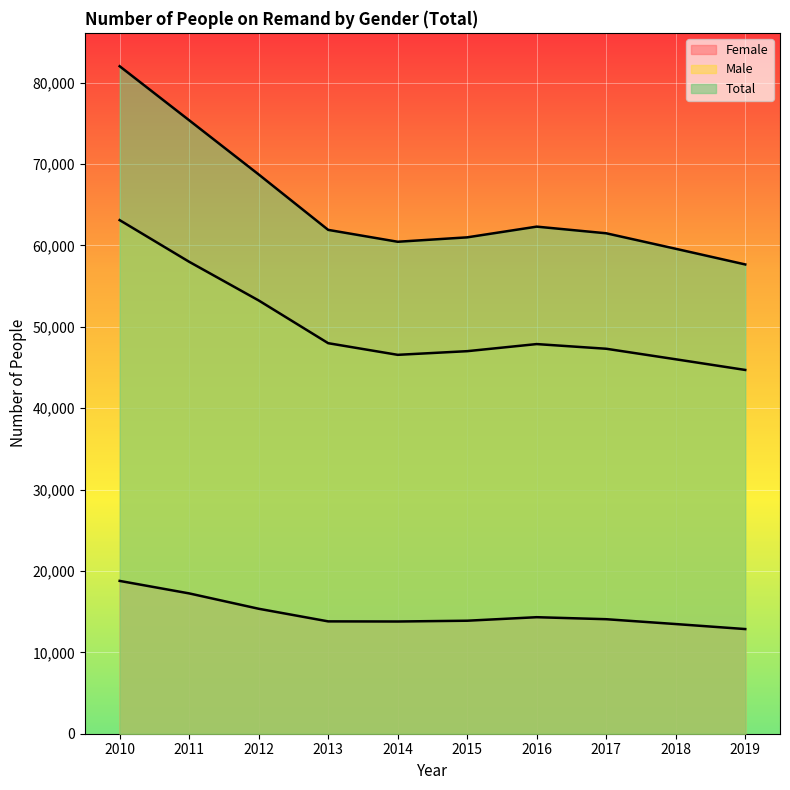

What is the total value across all series at 2018?

119088